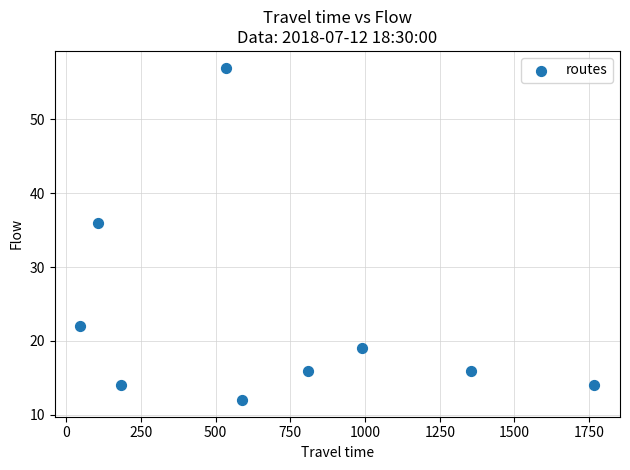

What Y value in the scatter plot is closest to 34?

36